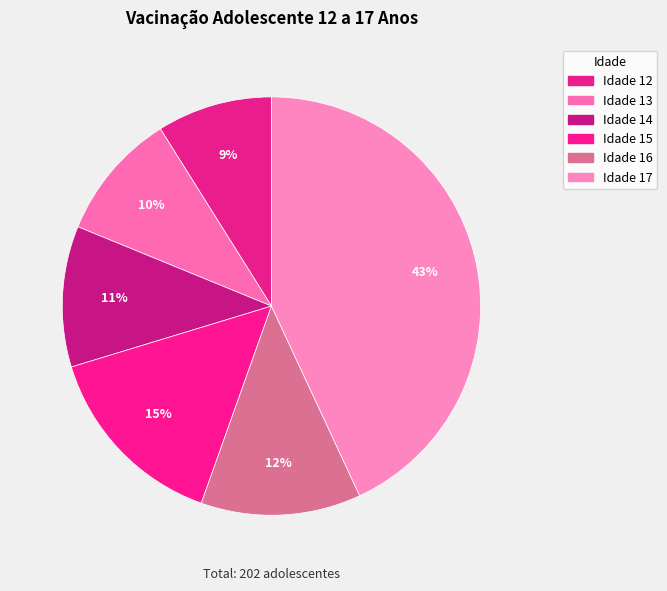

What is the largest slice in the pie chart?

17